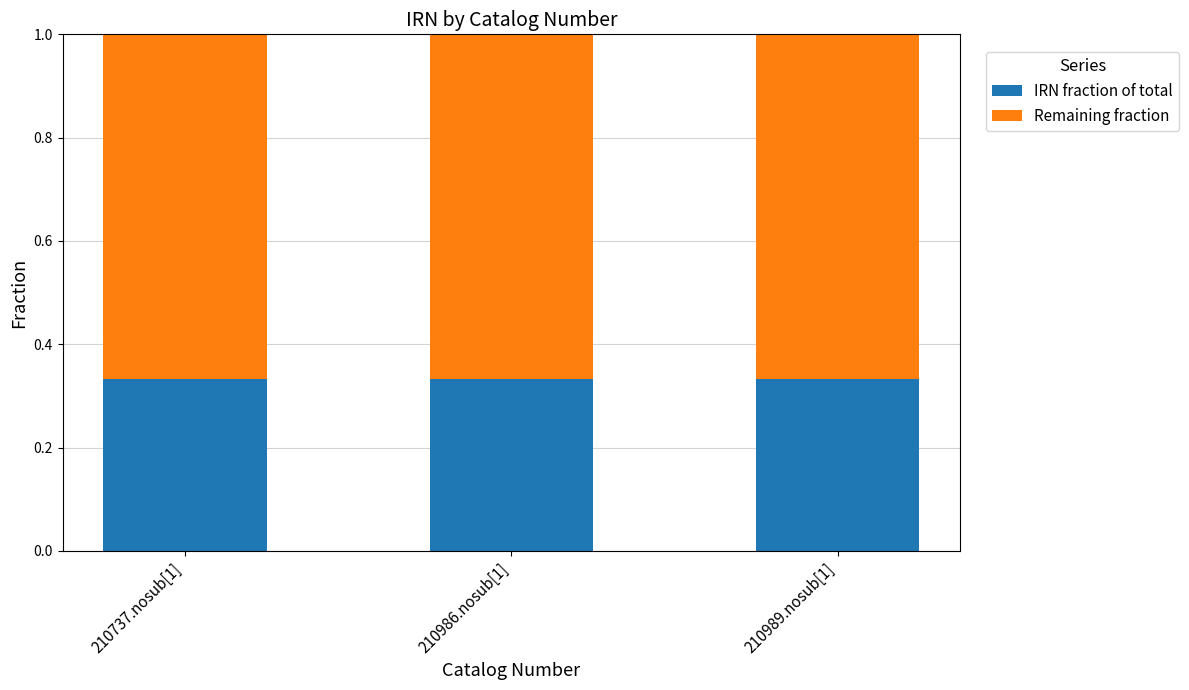

What is the total value across all series at 210737.nosub[1]?

1.0